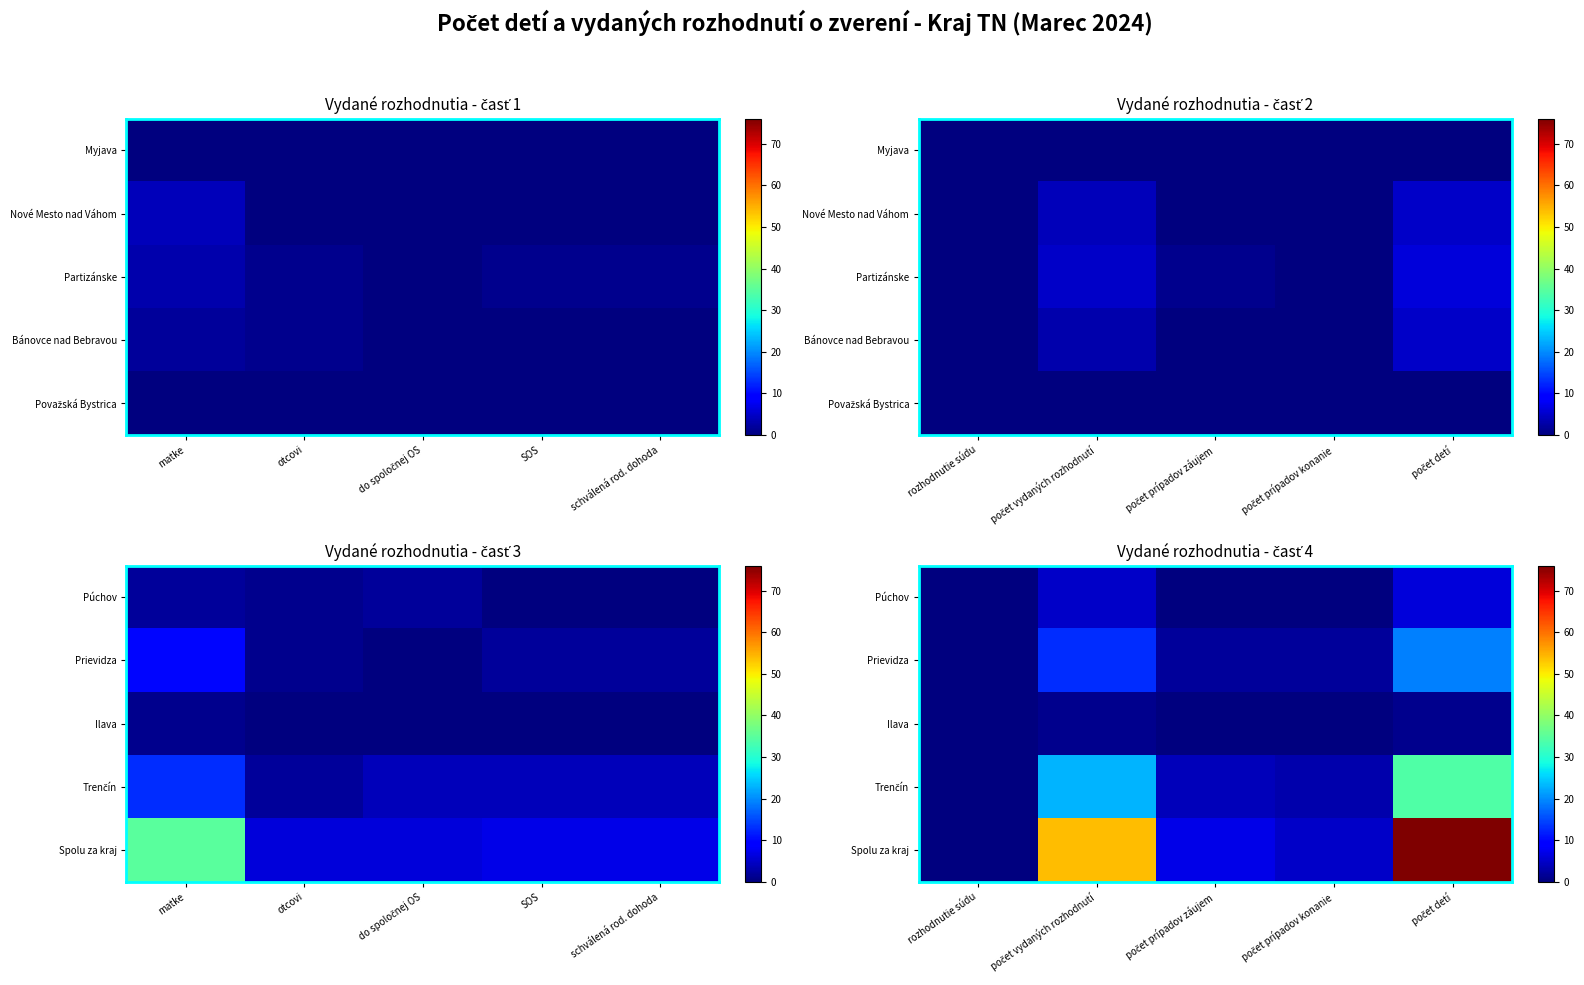

Count the number of categories in the chart.

5